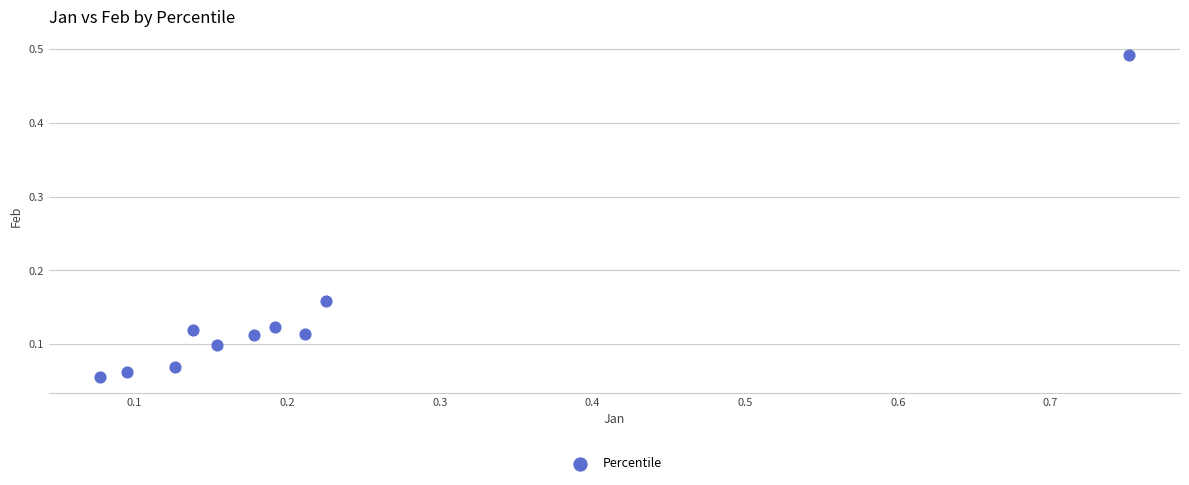

What is the range of Y values (max minus min)?

0.4